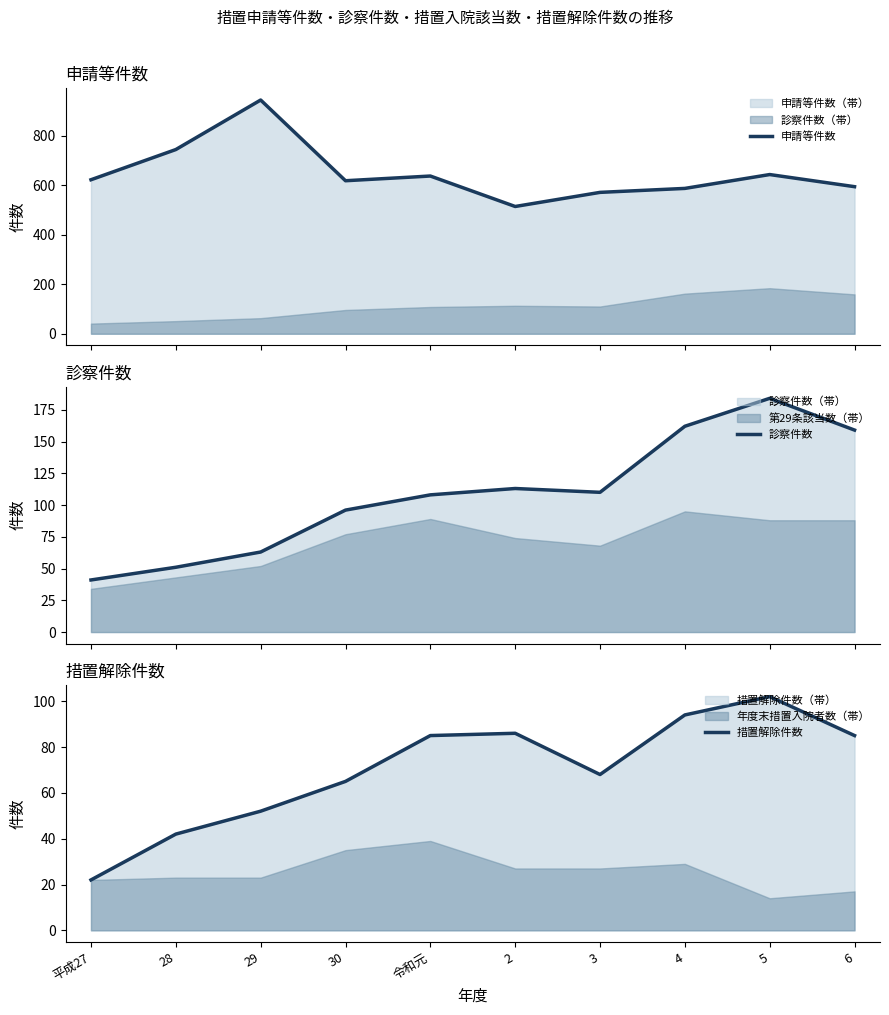

What is the total value across all series at 29?

1059